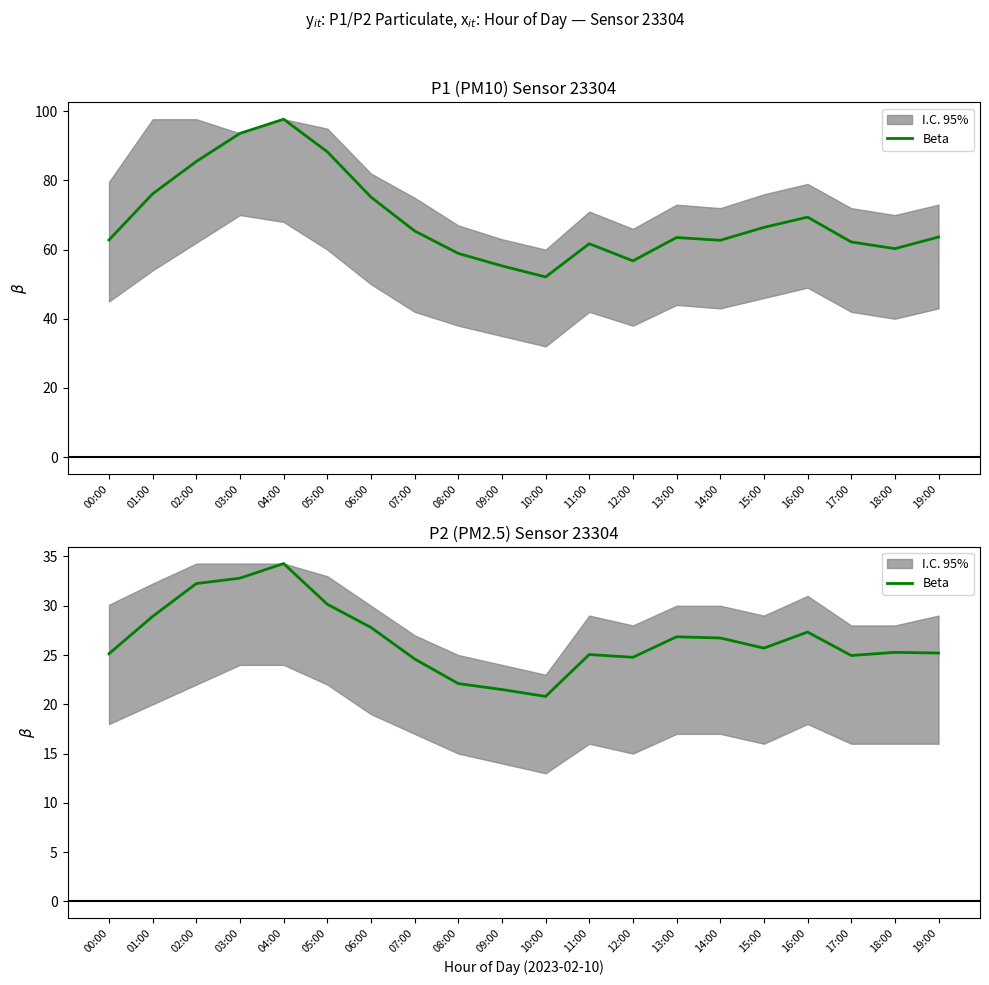

How many lines are shown in the chart?

1